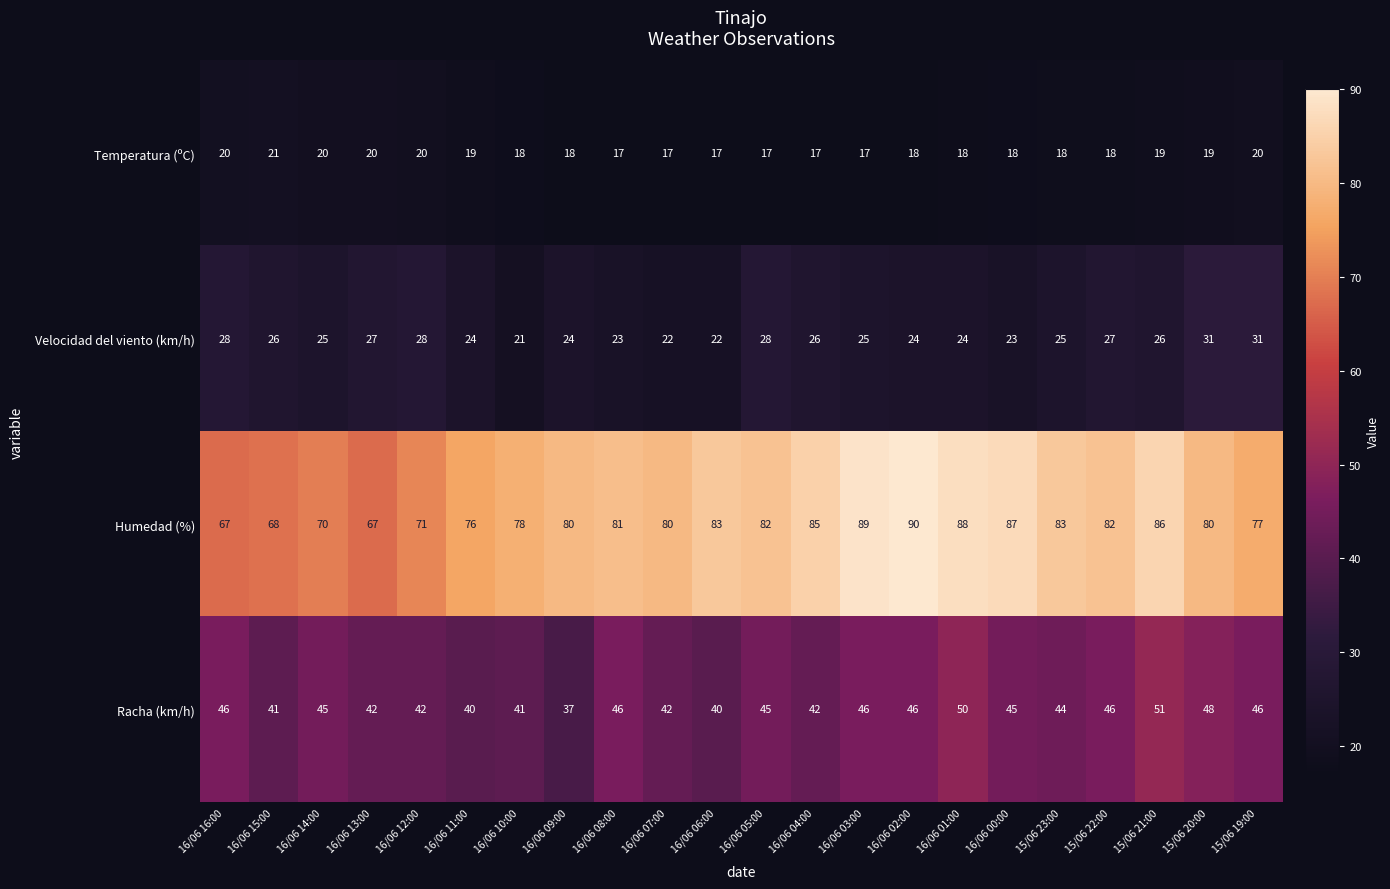

How many Velocidad del viento (km/h) values are between 24 and 27?

12